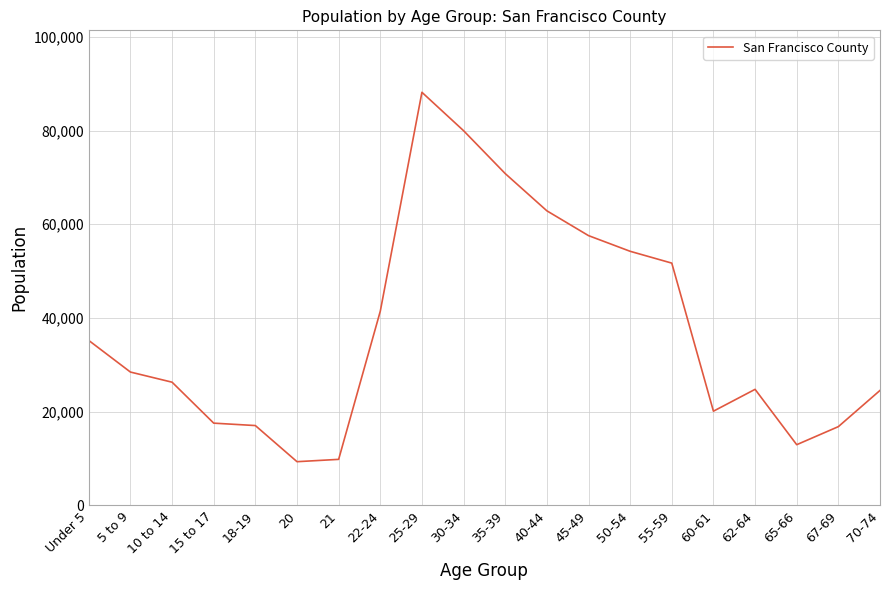

What is the difference between the values at 67-69 and 15 to 17?

743